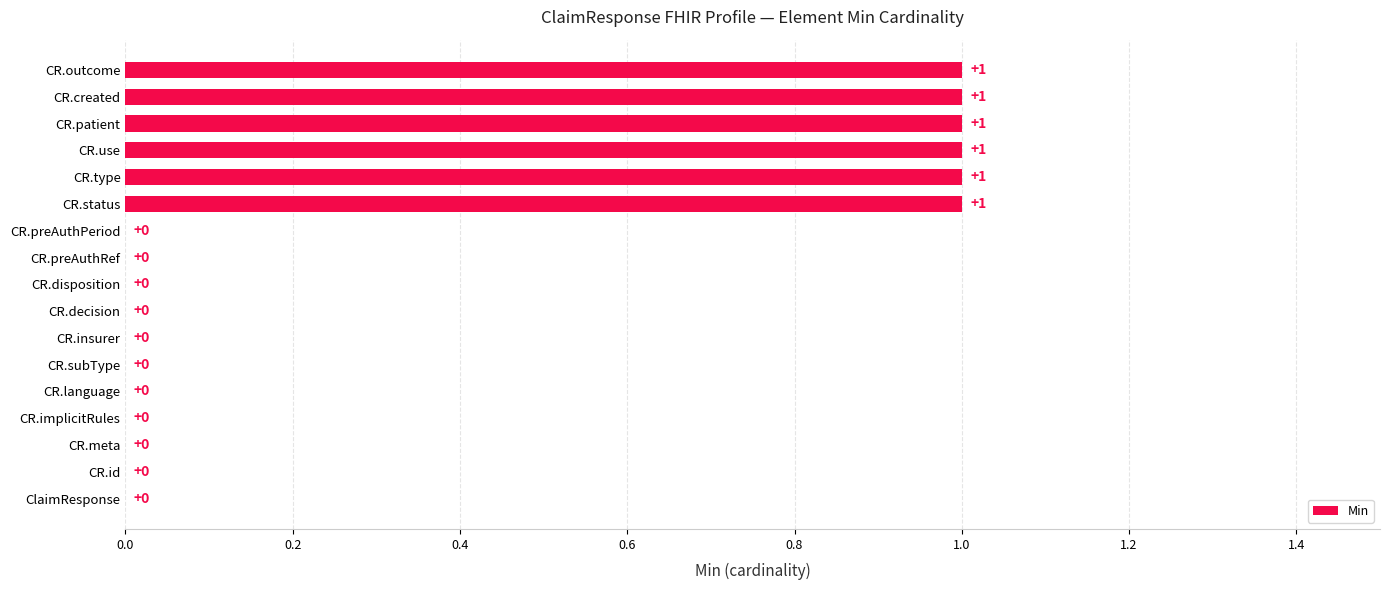

How many data points are above 0?

6